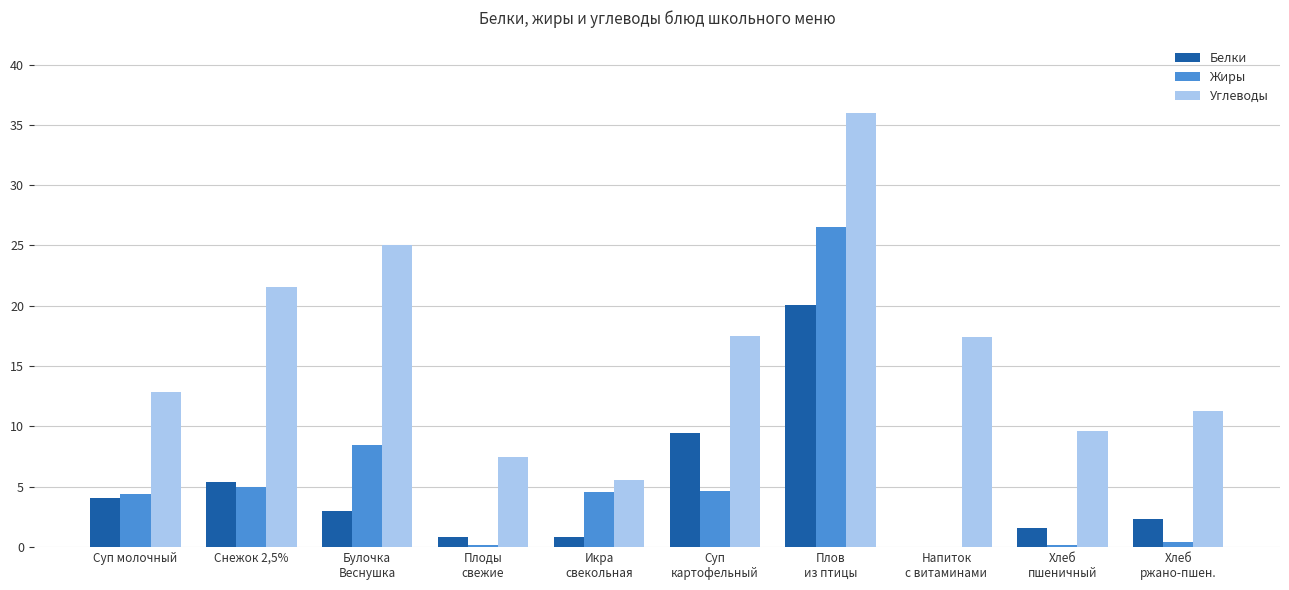

Which series has the largest total across all categories?

Углеводы